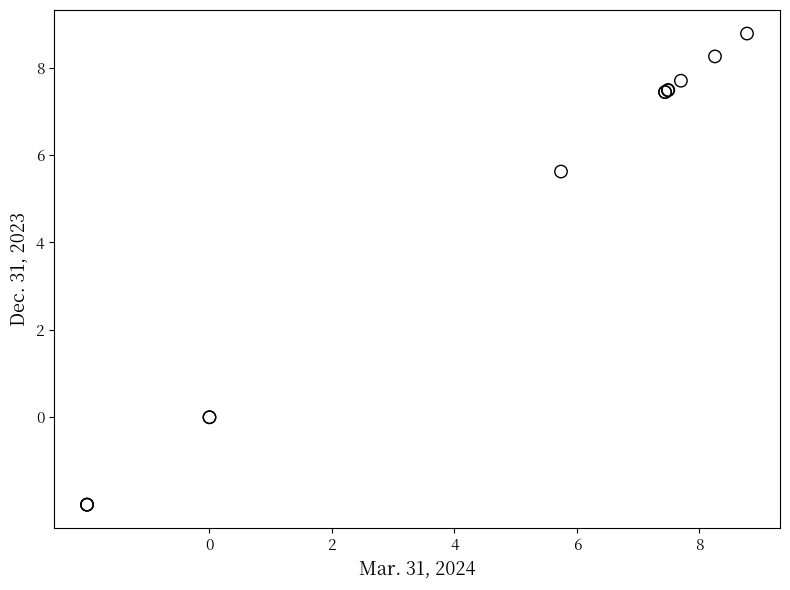

What Y value in the scatter plot is closest to 3?

5.6